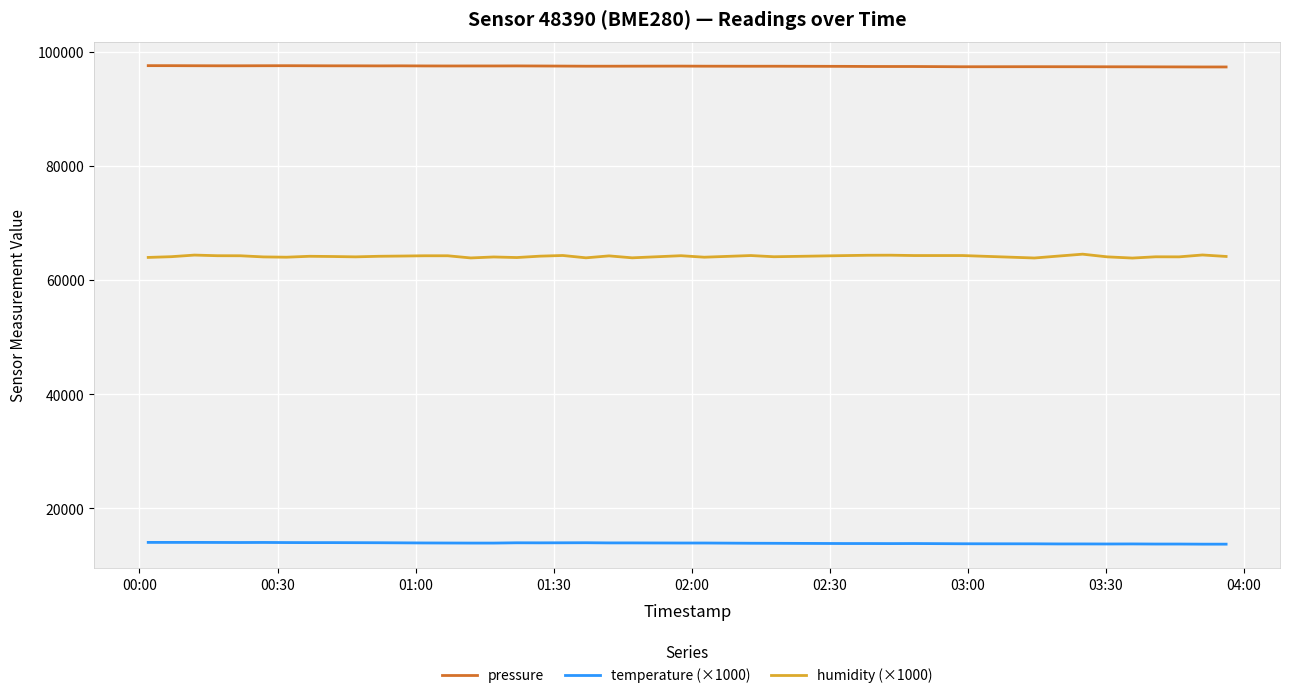

True or false: pressure and humidity (×1000) cross at least once.

False